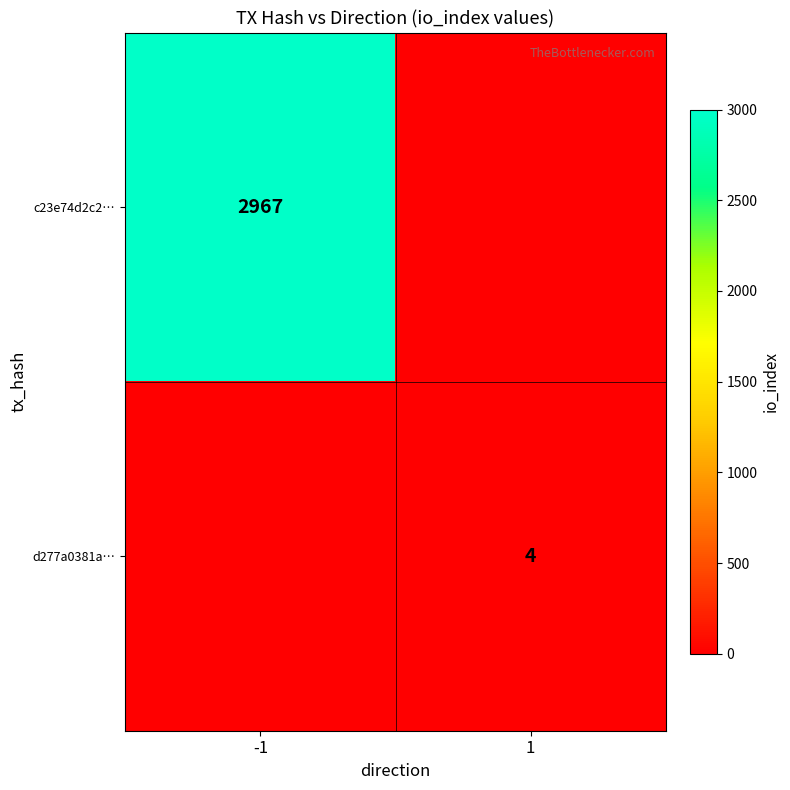

Is the value of d277a0381a… at 1 greater than the value of c23e74d2c2… at -1?

No